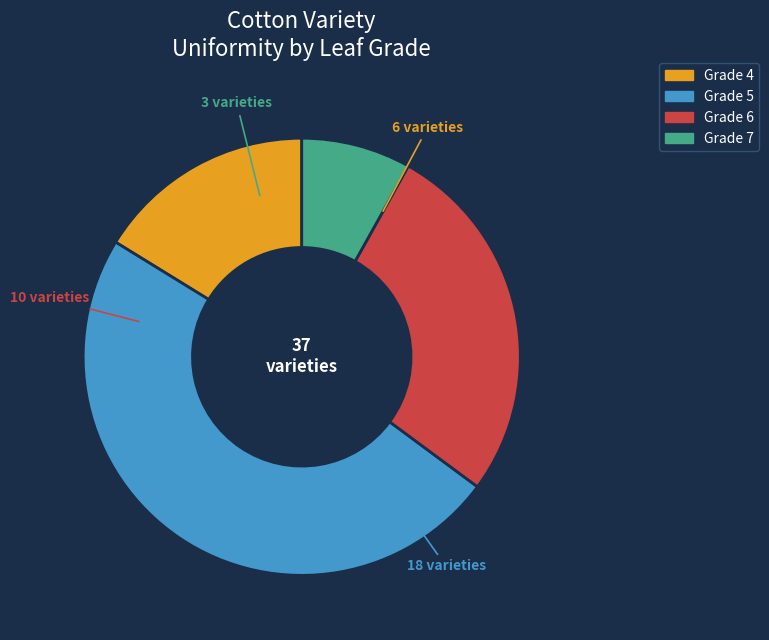

What is the smallest slice in the pie chart?

Grade 7